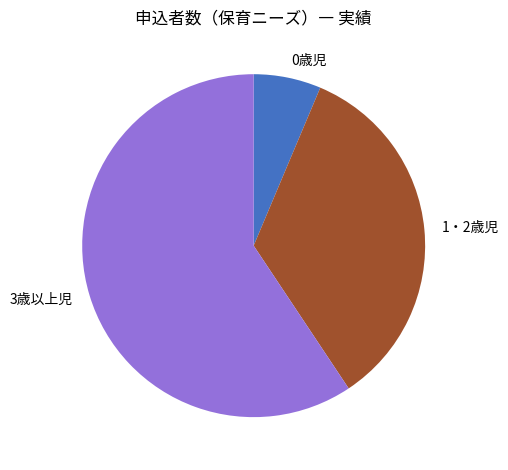

Is it true that 1・2歳児 is 28% of the pie?

False